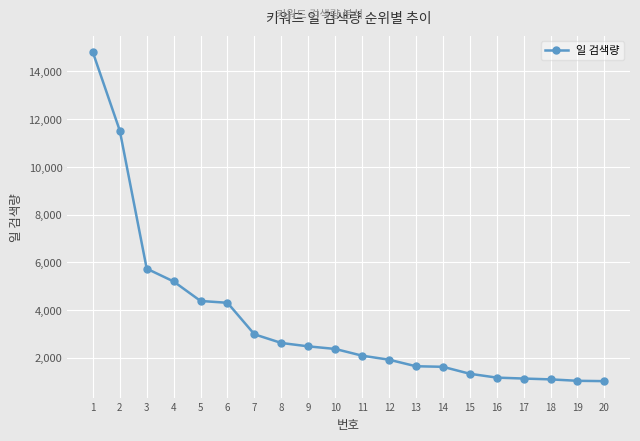

What is the smallest value displayed?

1028